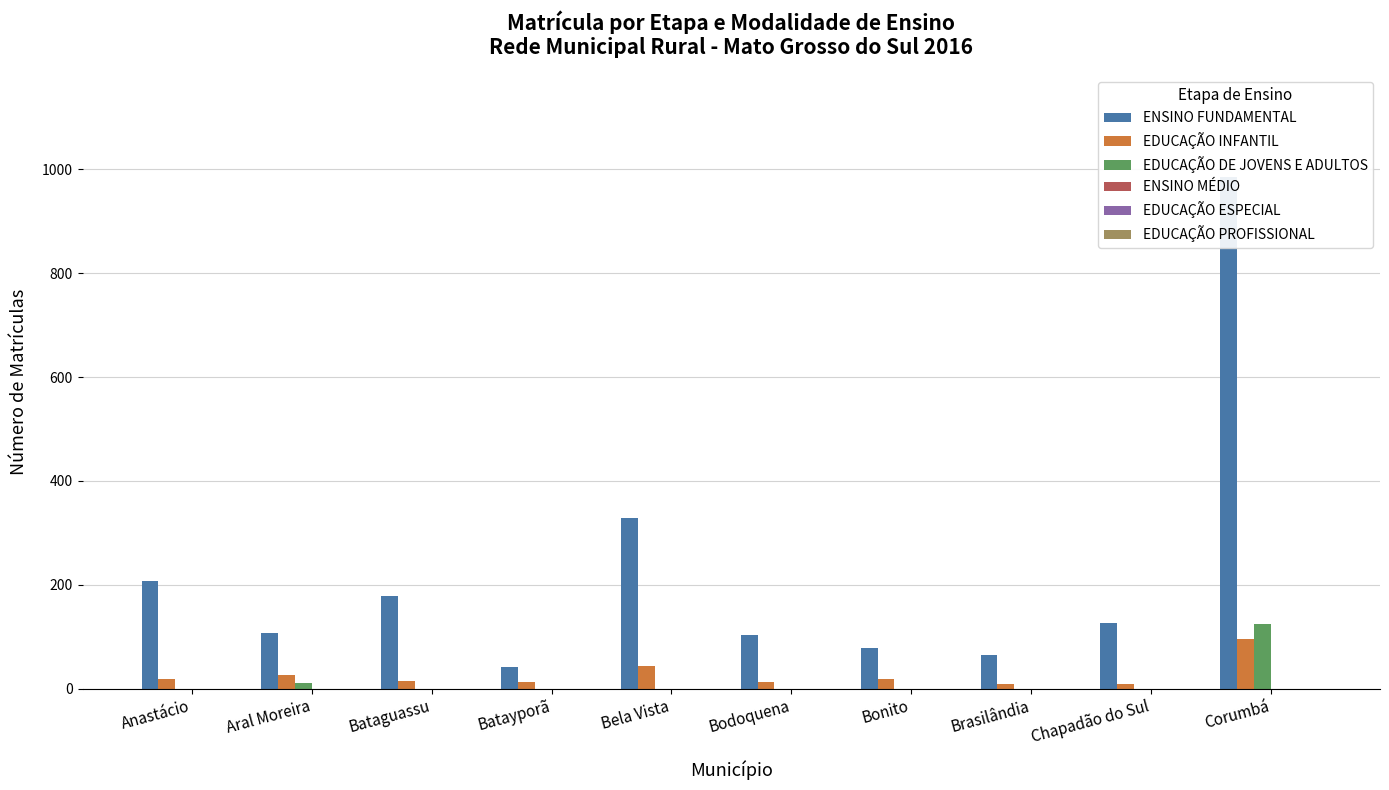

How many bars are there in each group?

6